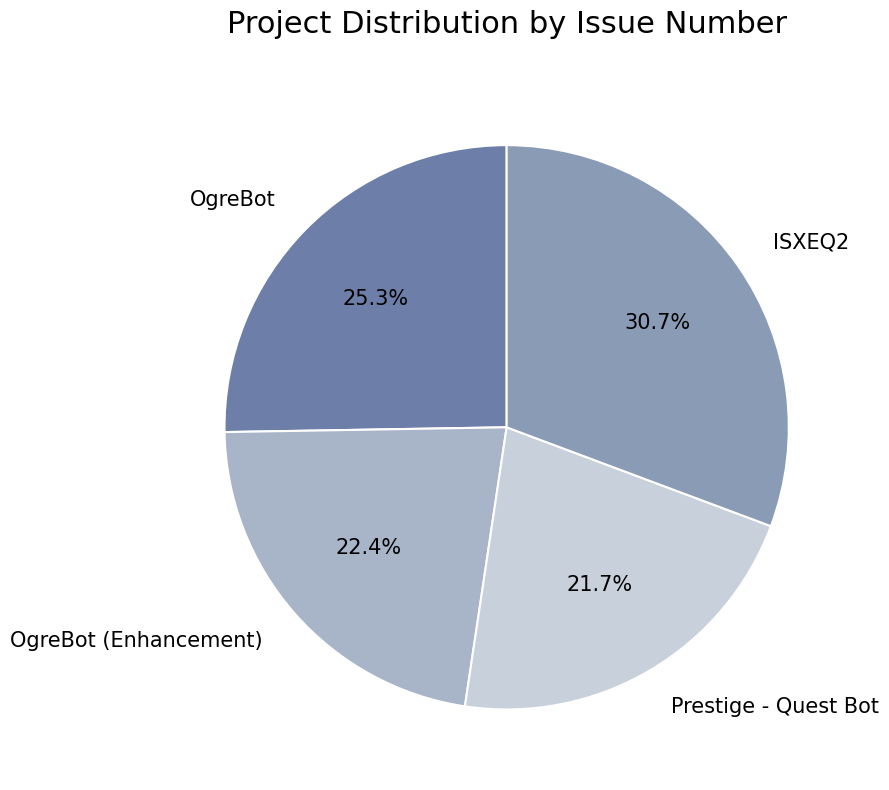

Do OgreBot (Enhancement) and ISXEQ2 together represent more than half of the pie?

Yes